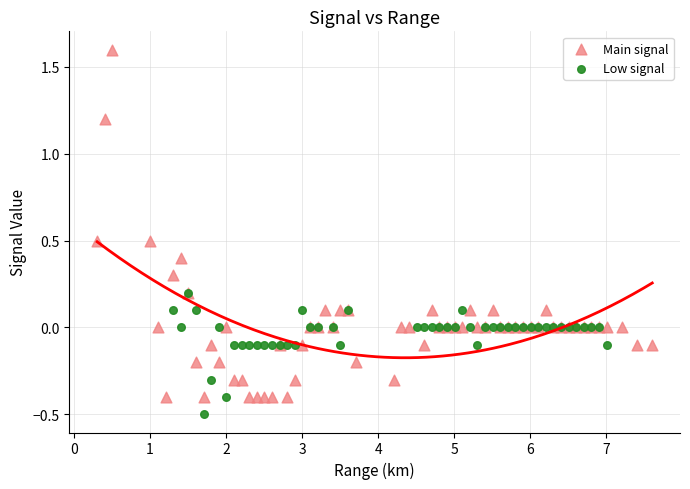

Which series reaches the minimum Y coordinate?

Low signal